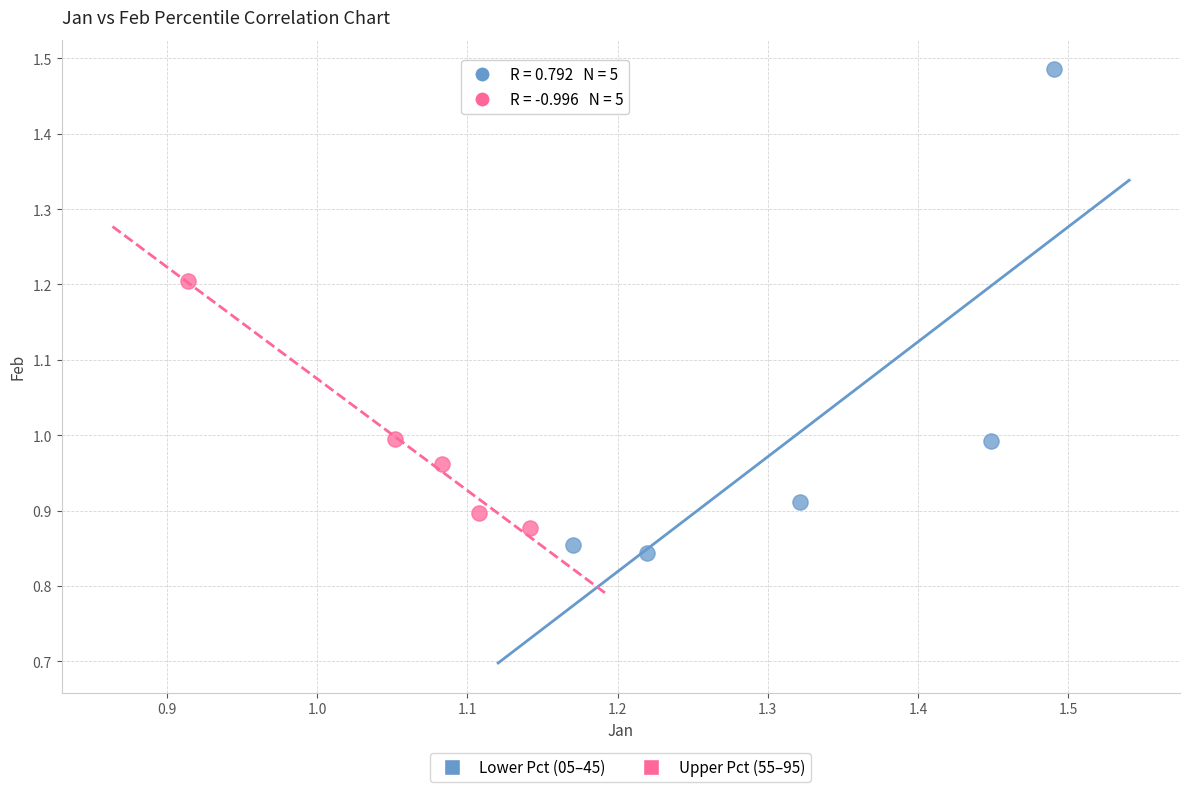

Which series reaches the maximum Y coordinate?

Lower Pct (05–45)